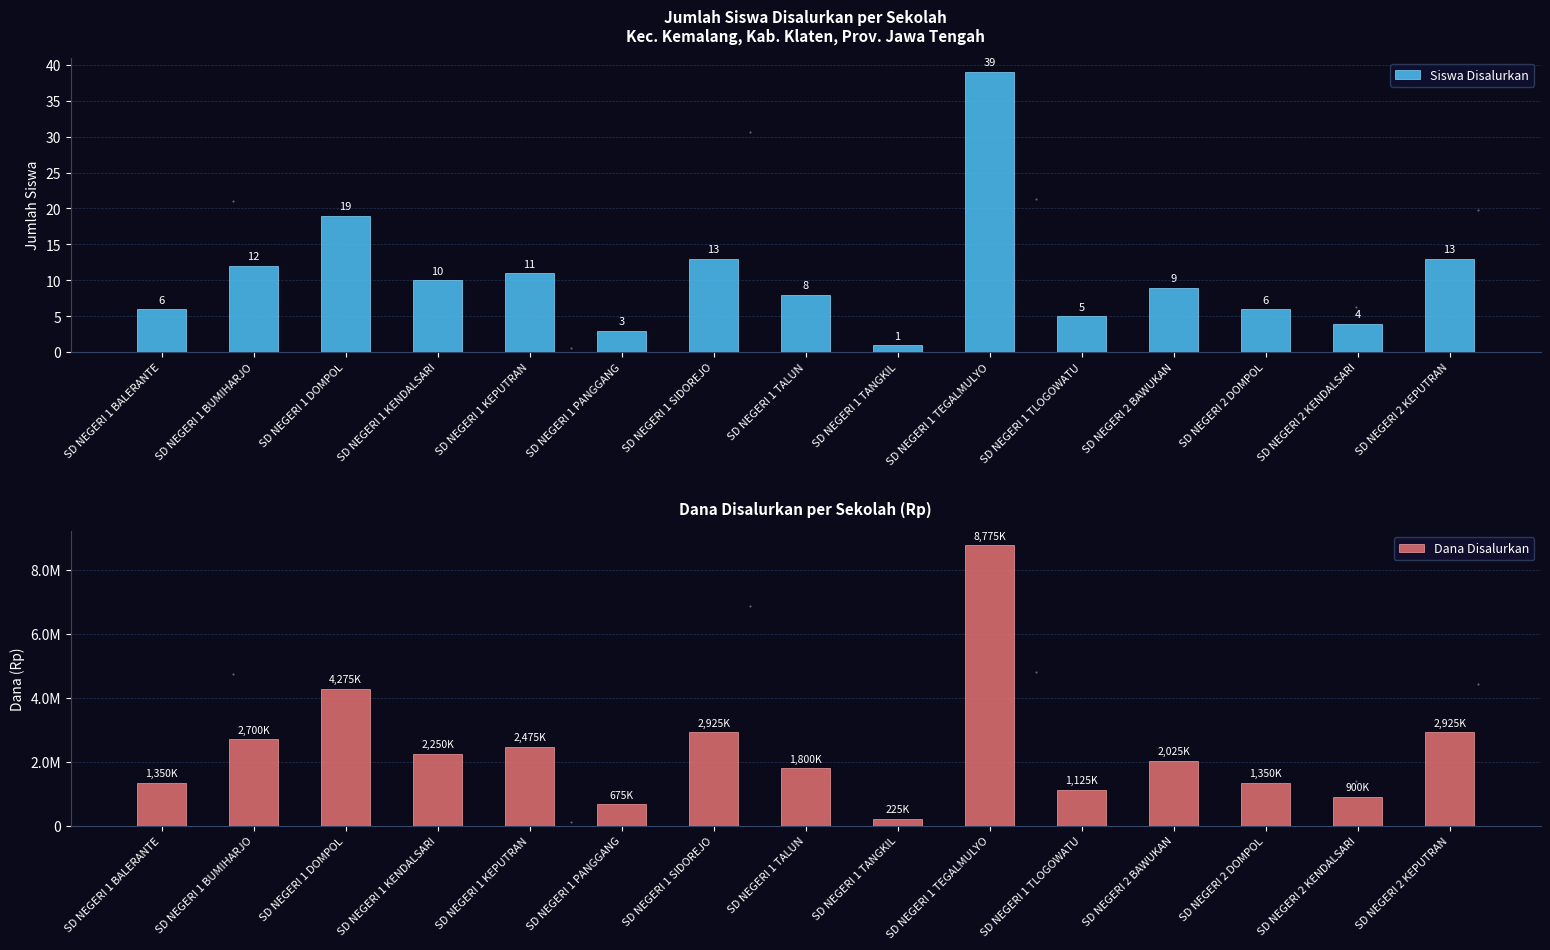

Which series has the largest Y range (max minus min)?

Dana Disalurkan